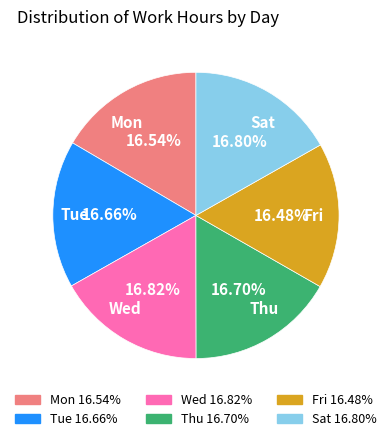

What is the ratio of the value at Wed to the value at Fri?

1.0